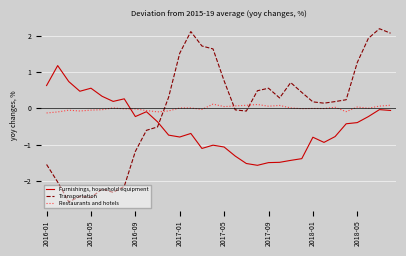

Which series has the largest range (max minus min)?

Transportation